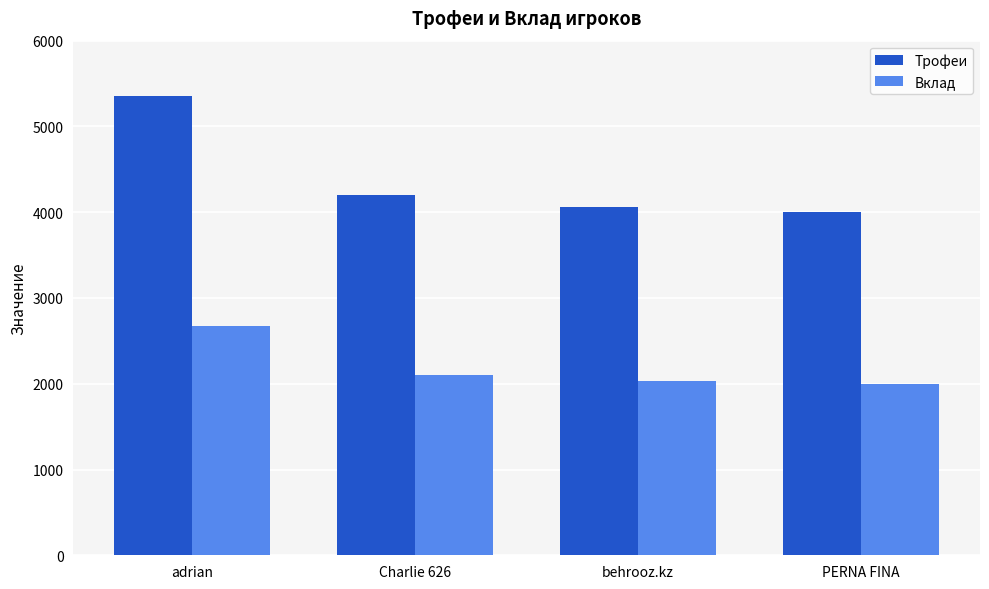

At behrooz.kz, list the series in order from smallest to largest.

Вклад, Трофеи